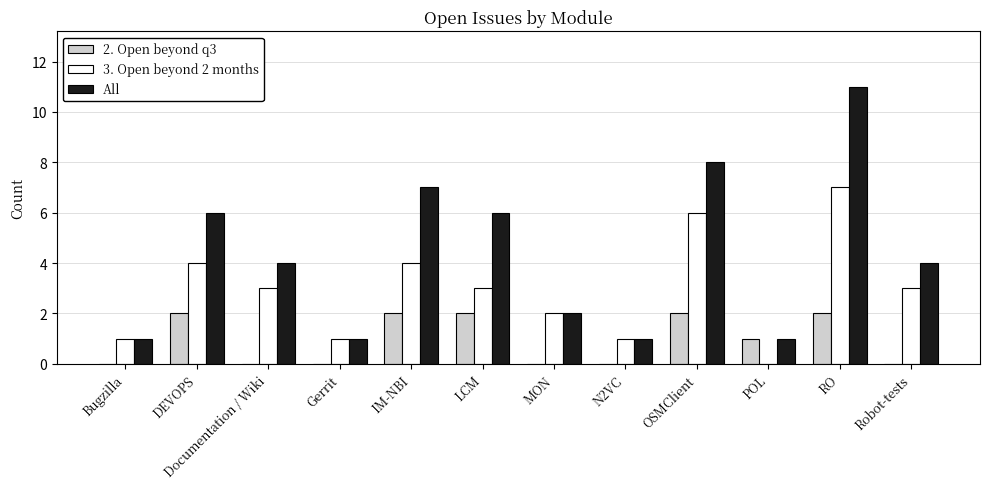

What value does the 3. Open beyond 2 months series have at N2VC?

1